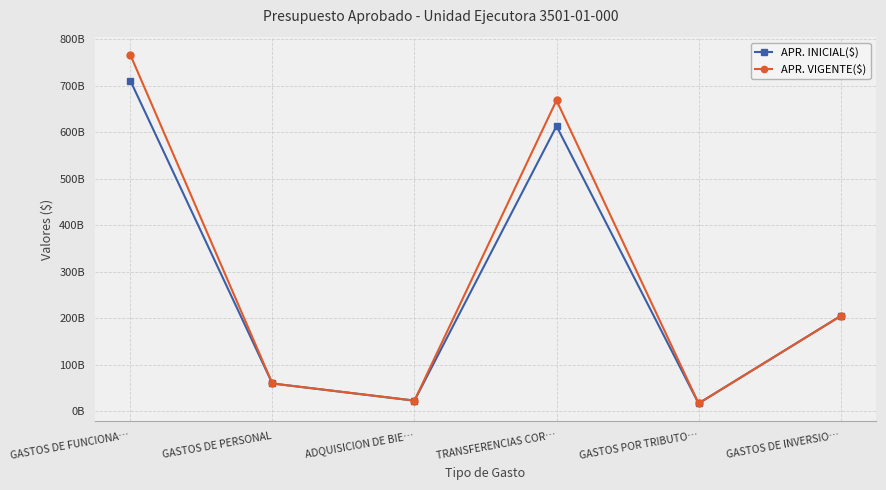

Where does the APR. INICIAL($) series first go above 204390636350?

GASTOS DE FUNCIONA…